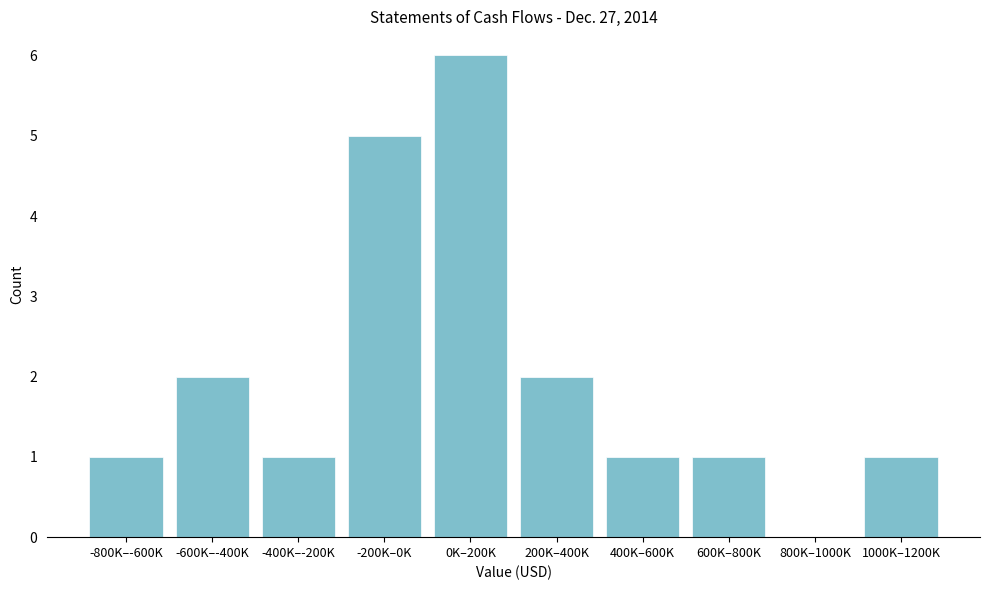

Reading left to right, transcribe all the data shown in this chart.

-800K–-600K=1	-600K–-400K=2	-400K–-200K=1	-200K–0K=5	0K–200K=6	200K–400K=2	400K–600K=1	600K–800K=1	800K–1000K=0	1000K–1200K=1